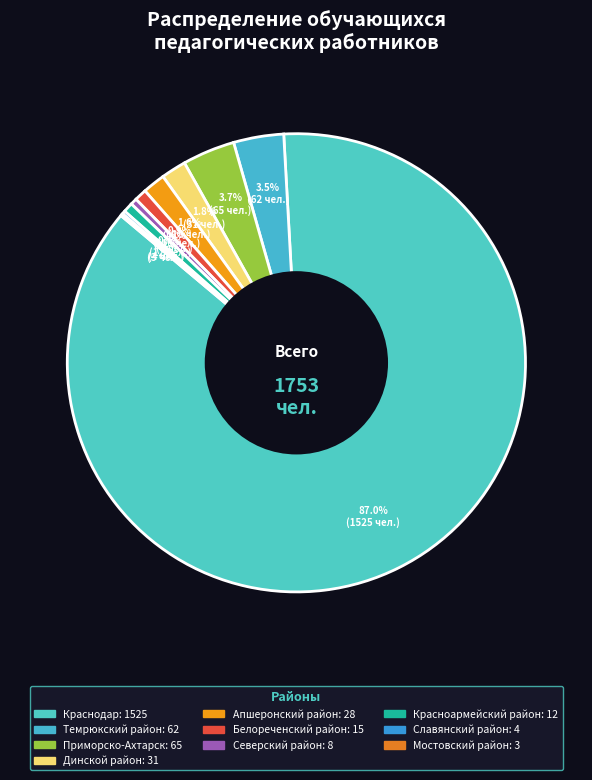

Does Краснодар account for over 50% of the chart?

Yes